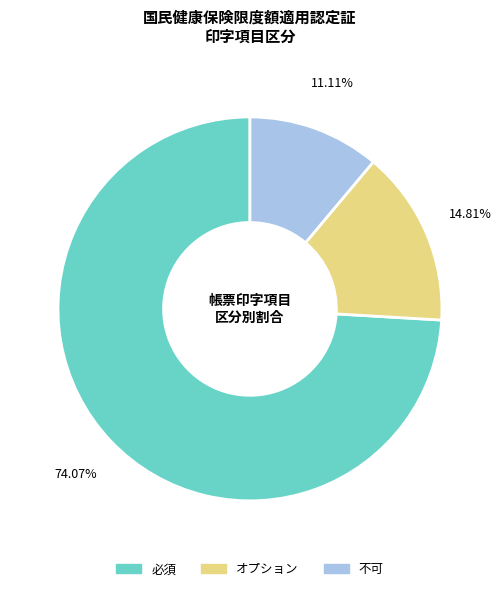

Which slice represents more than half of the pie?

必須